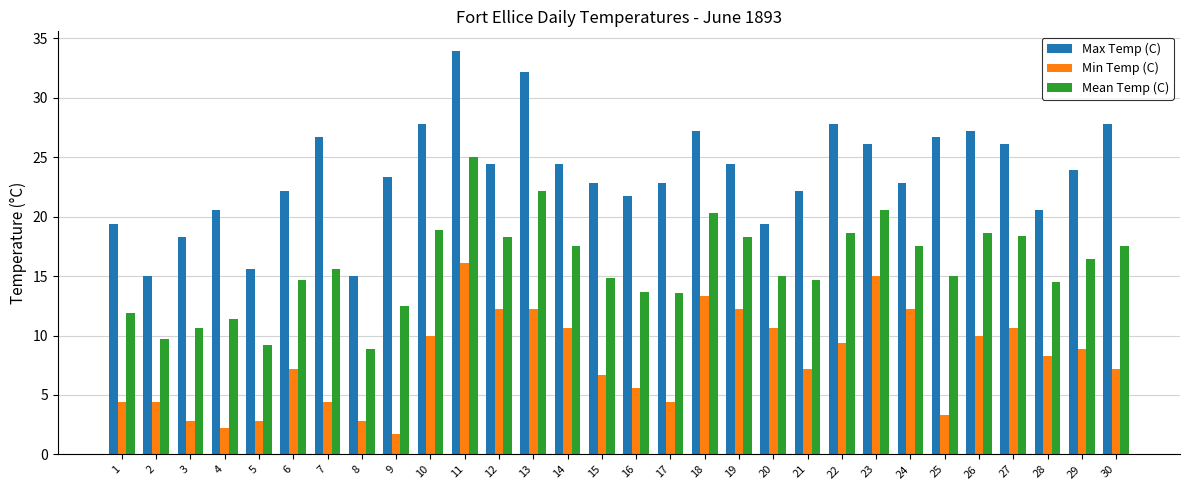

True or false: Mean Temp (C) has a value of 20.9 at 28.

False